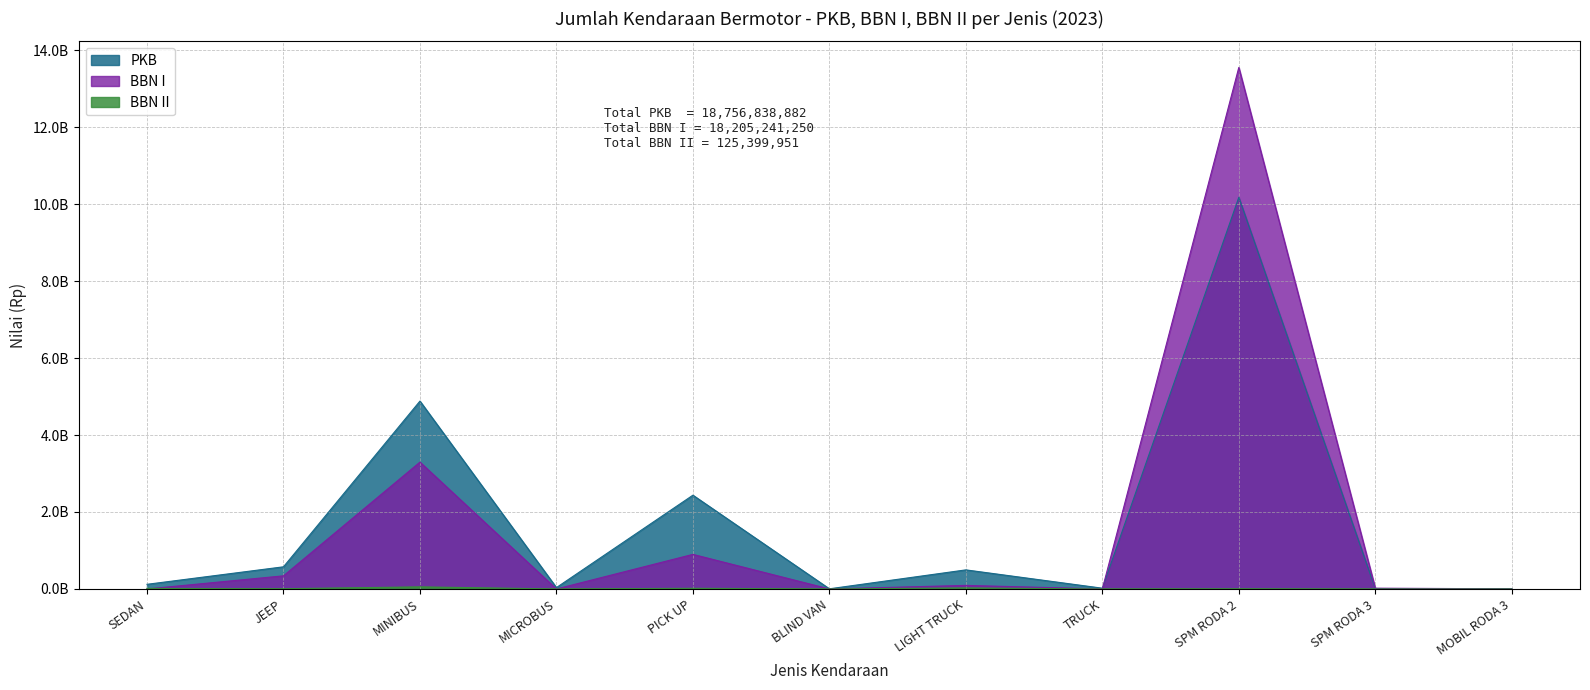

How many data points in BBN II are less than 4814790?

5